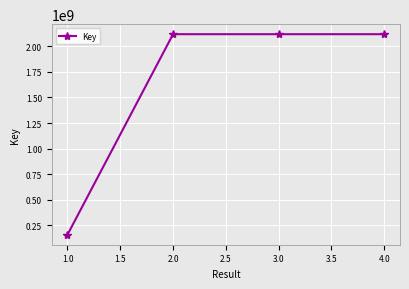

What is the value of the 3rd point from the left?

2117872845